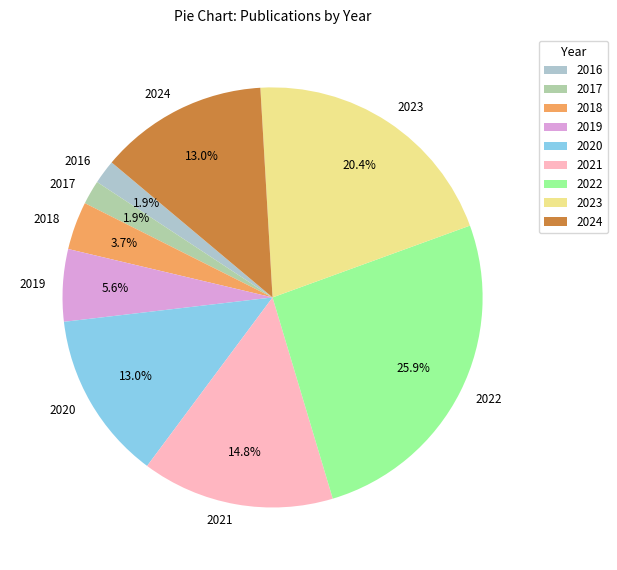

Does any single category account for the majority?

No